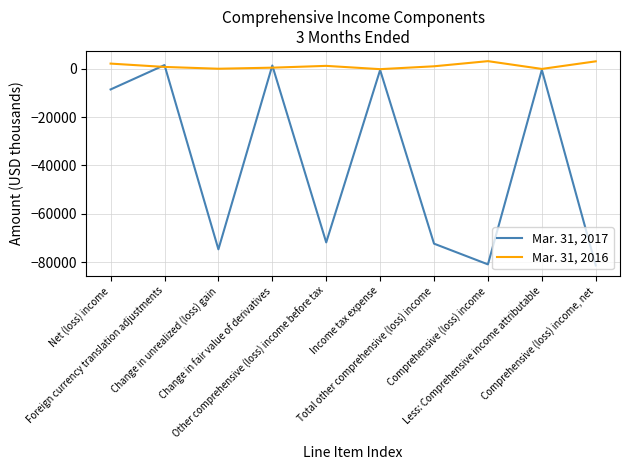

Which series changed the most between Other comprehensive (loss) income before tax and Income tax expense?

Mar. 31, 2017